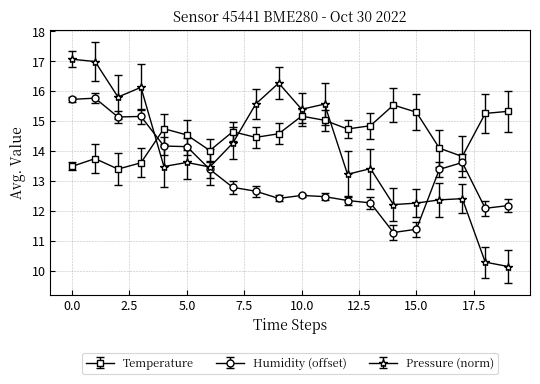

How many values in the Pressure (norm) series exceed 13?

14